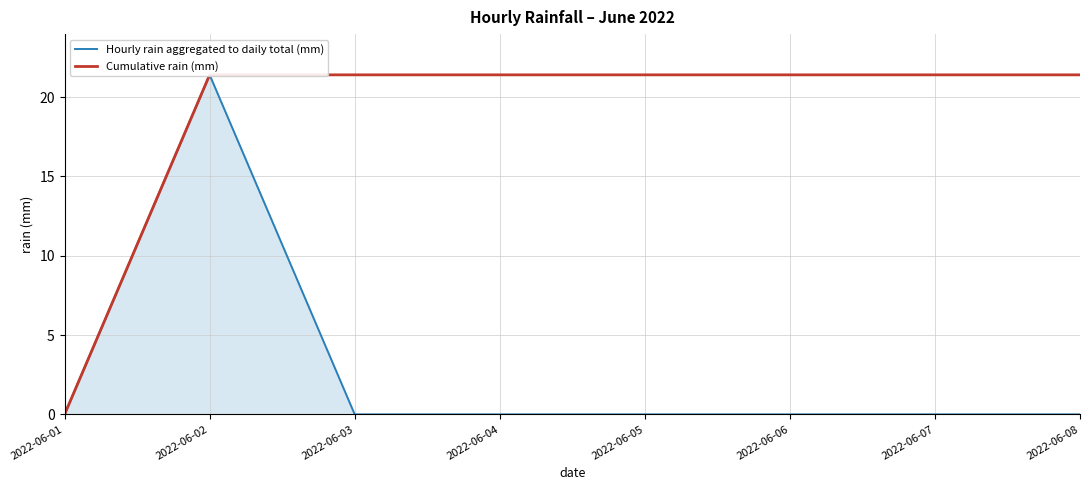

Which category has the highest value across all series?

2022-06-02